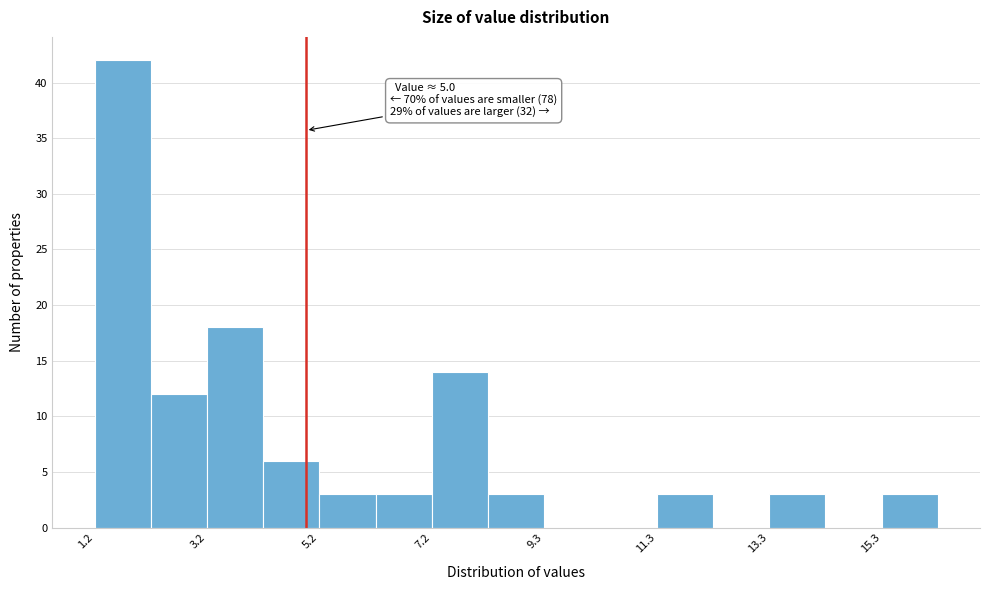

Around what value on the x-axis is the tallest bar? Give the approximate position of its centre, as read against the axis.

1.5